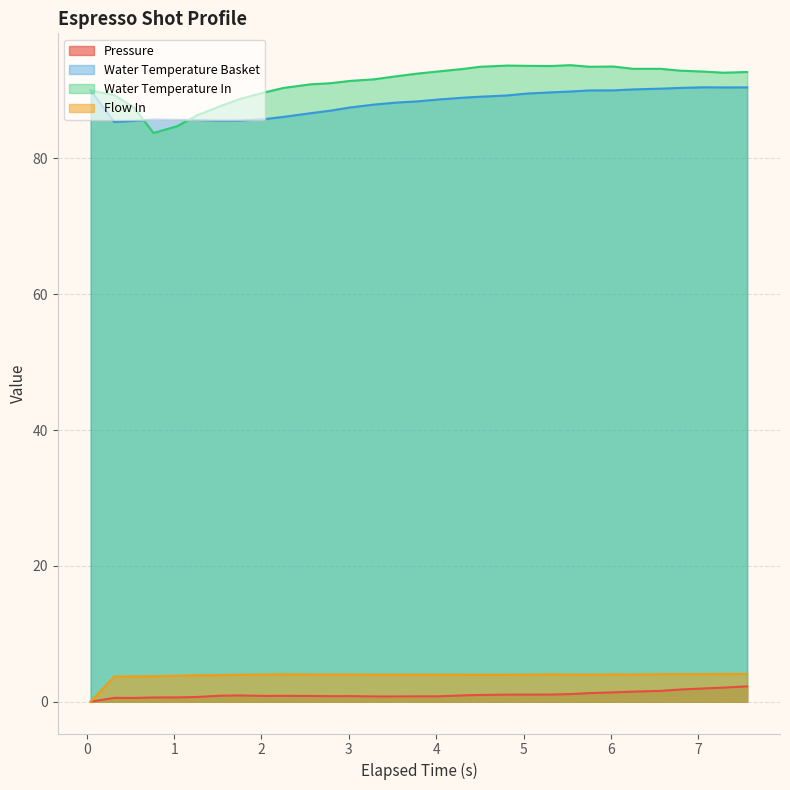

What position from the left is 3.779?

16